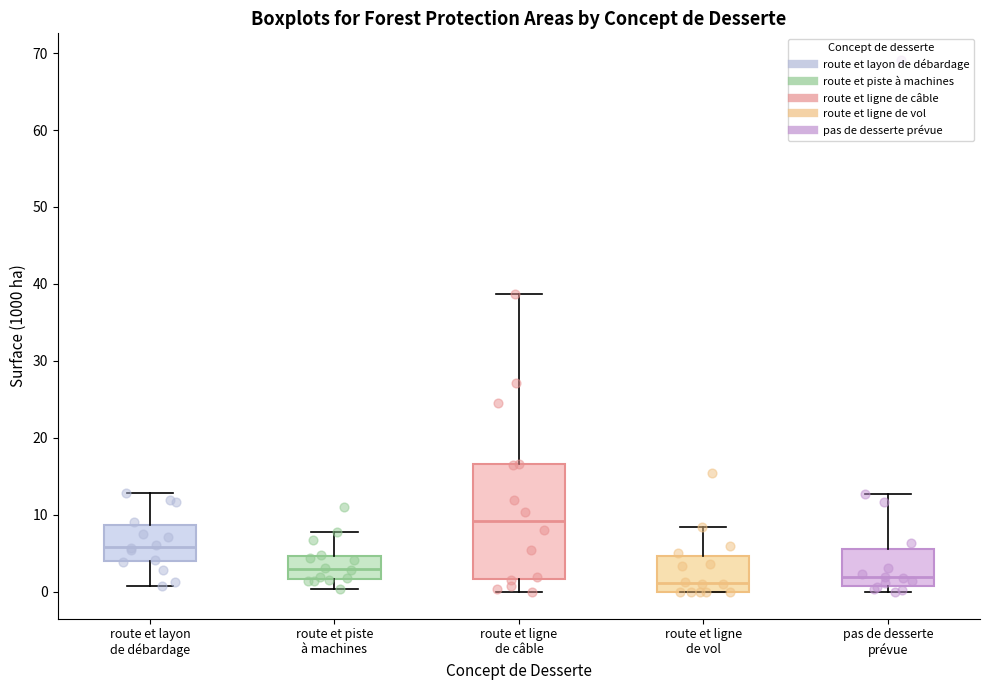

Where is the lower edge of the box for pas de desserte prévue on the y-axis? The values are not printed on the chart, so give them approximately, as read against the axis.

1